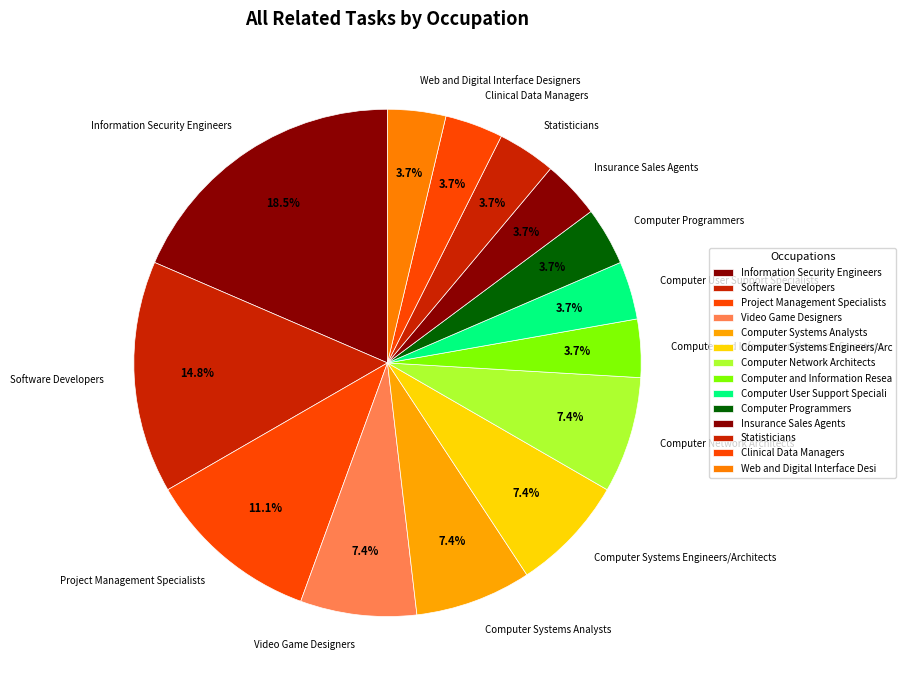

Which category has the biggest portion of the pie?

Information Security Engineers